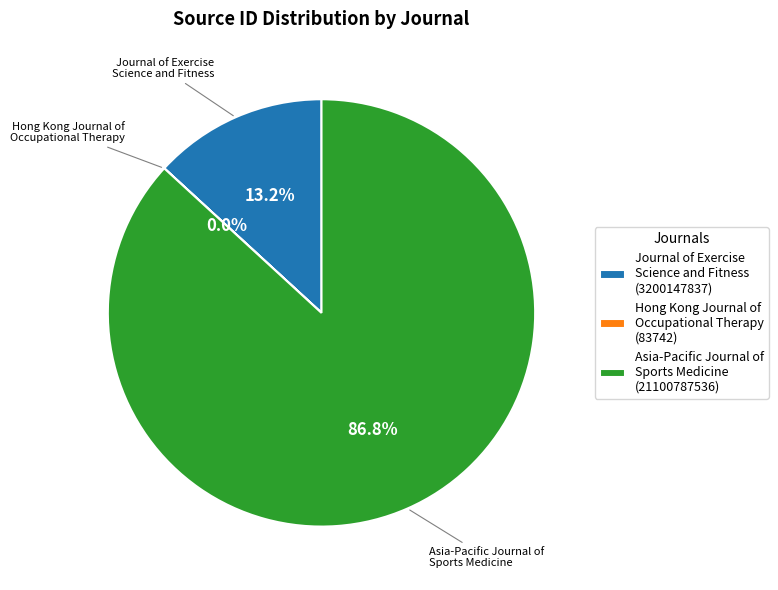

What is the largest slice in the pie chart?

Asia-Pacific Journal of Sports Medicine